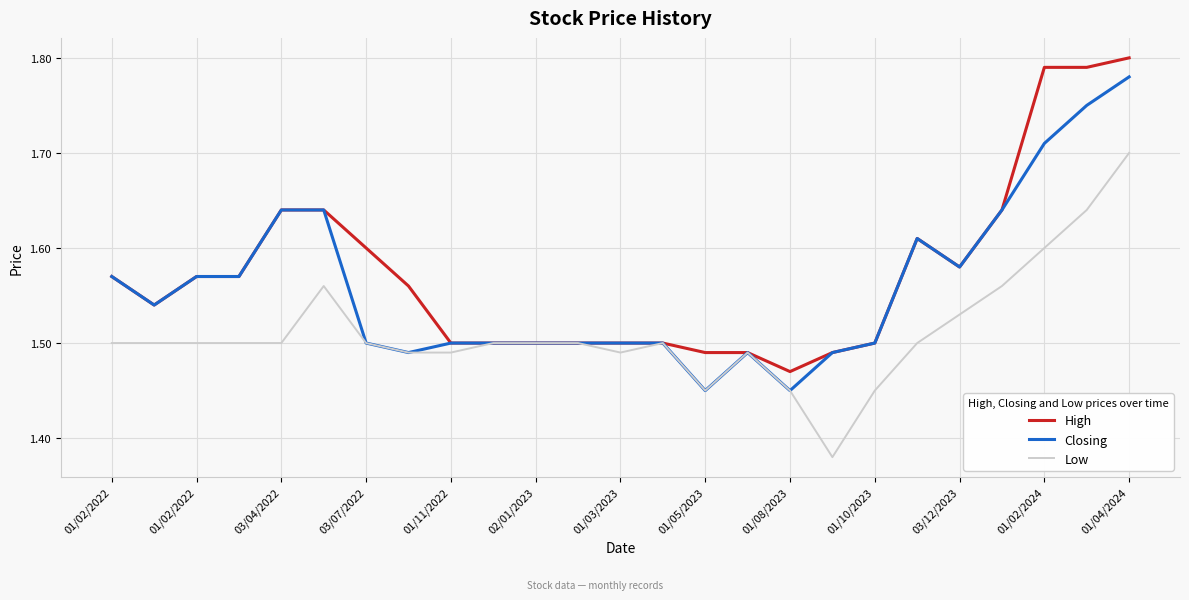

List the series in order of their overall mean, lowest first.

Low, Closing, High